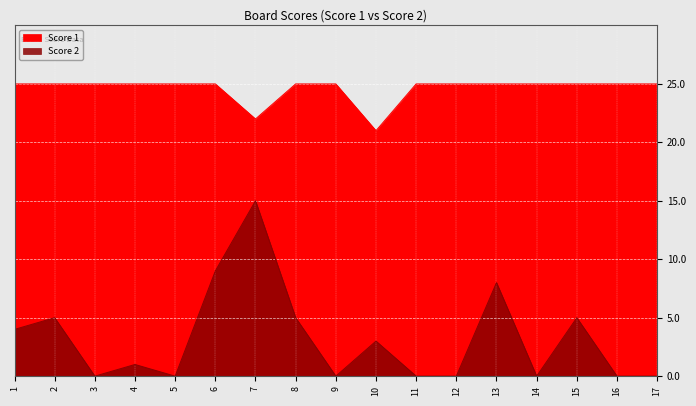

At which category is the sum across all series the highest?

7